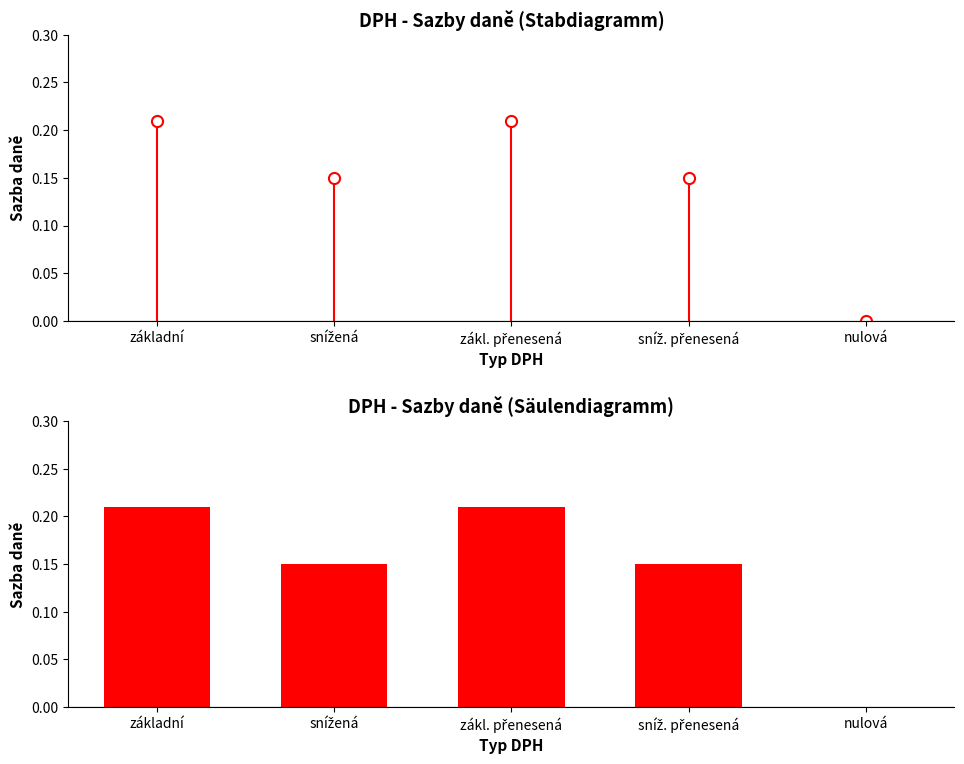

The chart shows a value of 0.3 at základní. True or false?

False